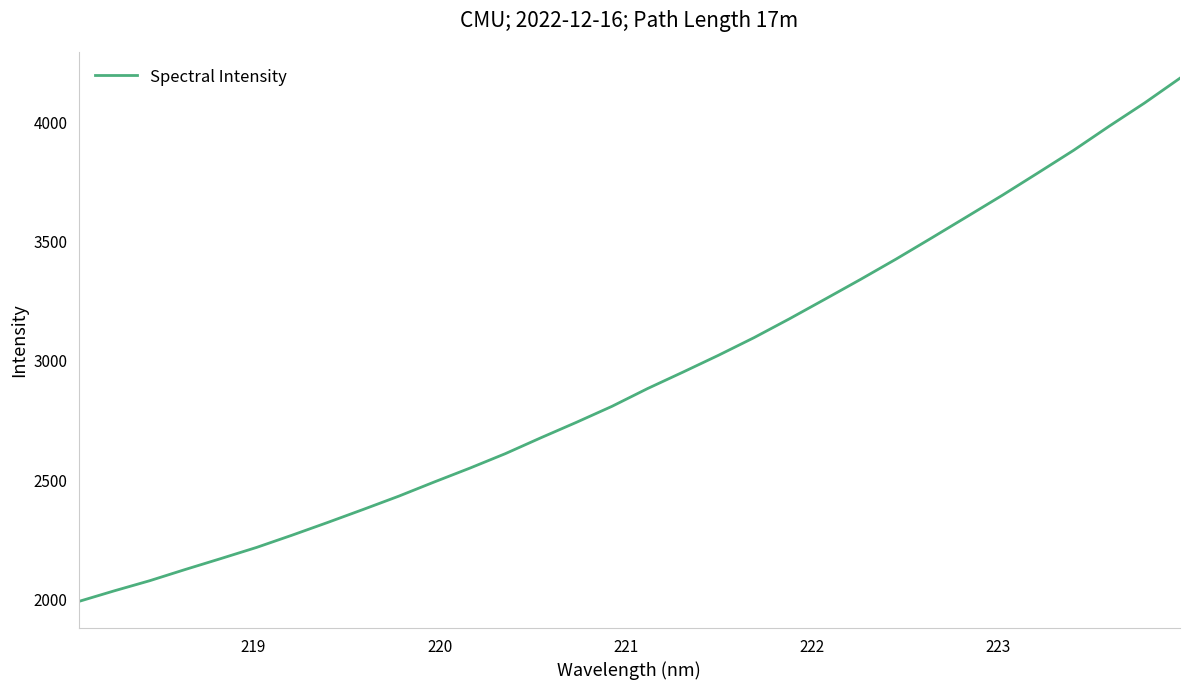

What is the minimum value shown in the chart?

1990.5